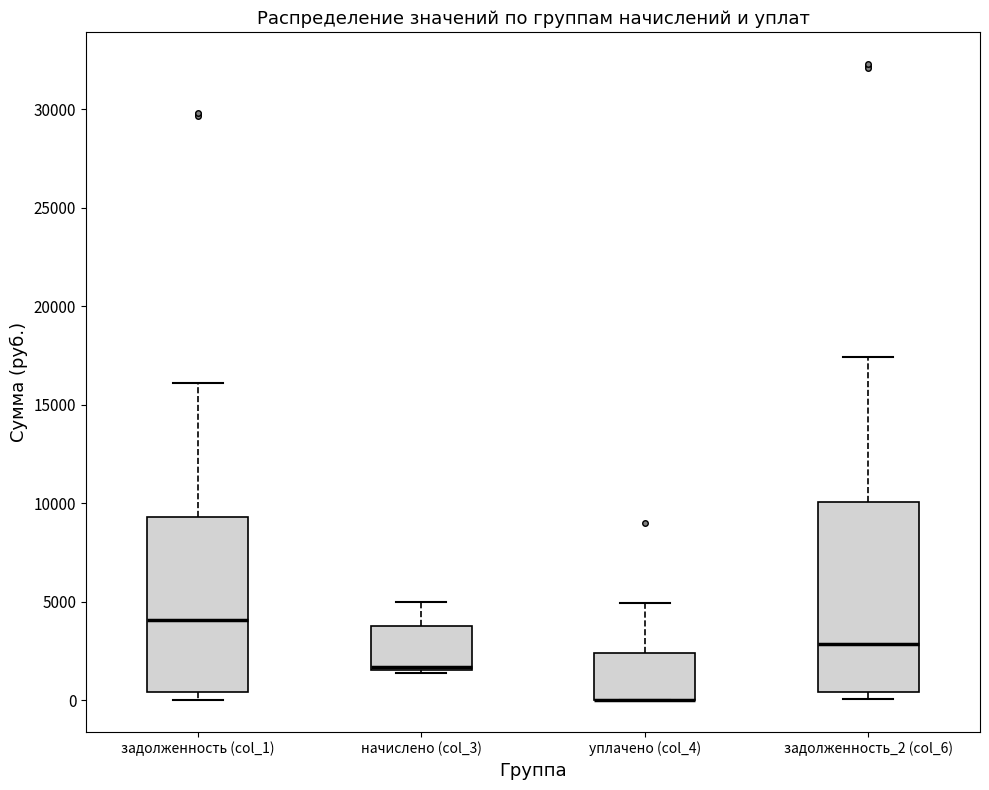

Where is the upper edge of the box for задолженность_2 (col_6) on the y-axis? The values are not printed on the chart, so give them approximately, as read against the axis.

10000